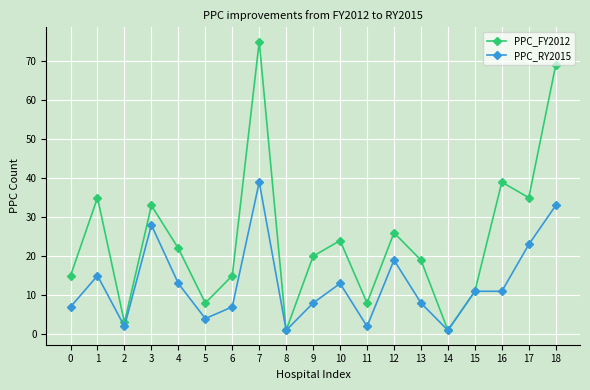

True or false: PPC_RY2015 has a value of 59 at 7.

False